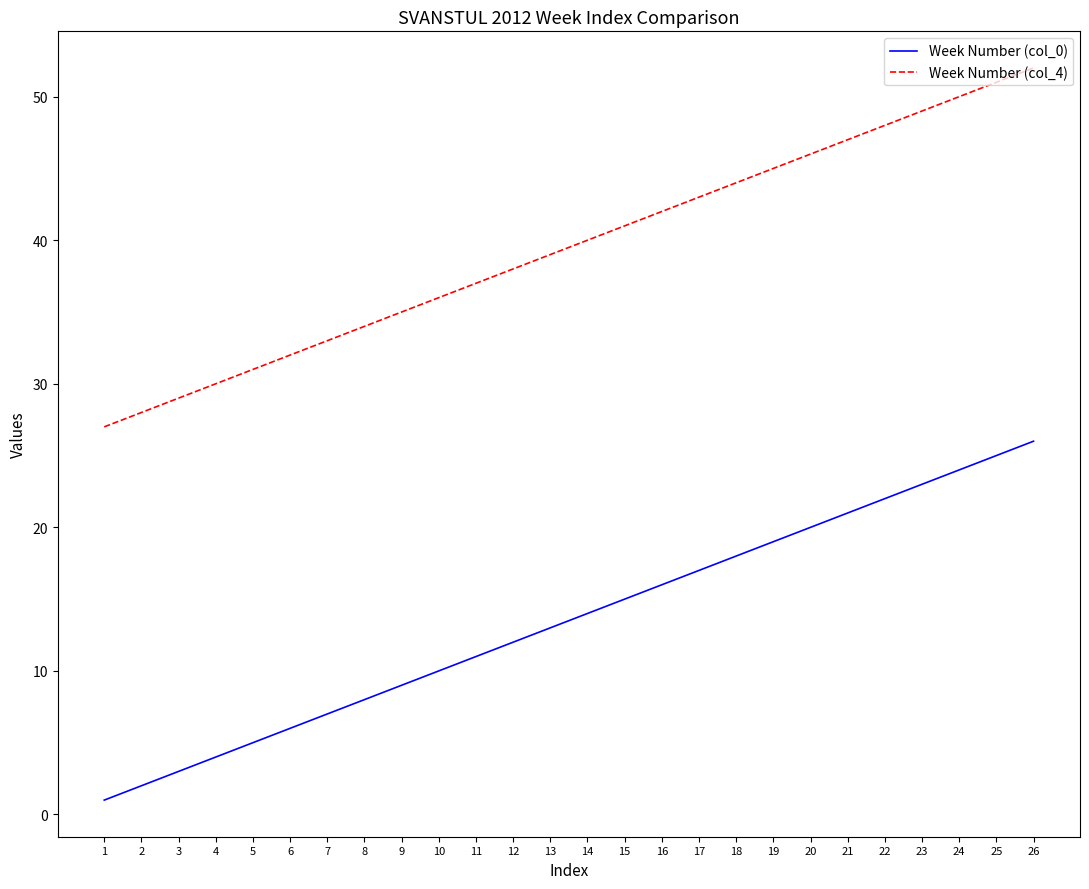

Is it true that Week Number (col_4) equals 32 at 6?

True